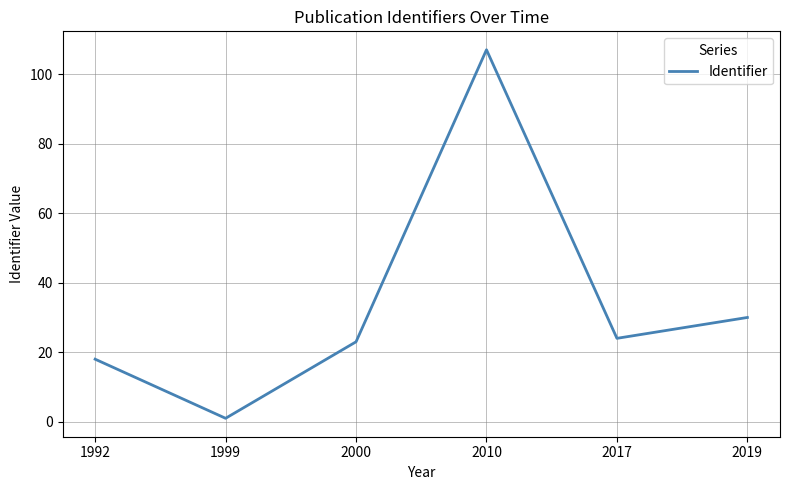

Which label corresponds to the largest value in the chart?

2010